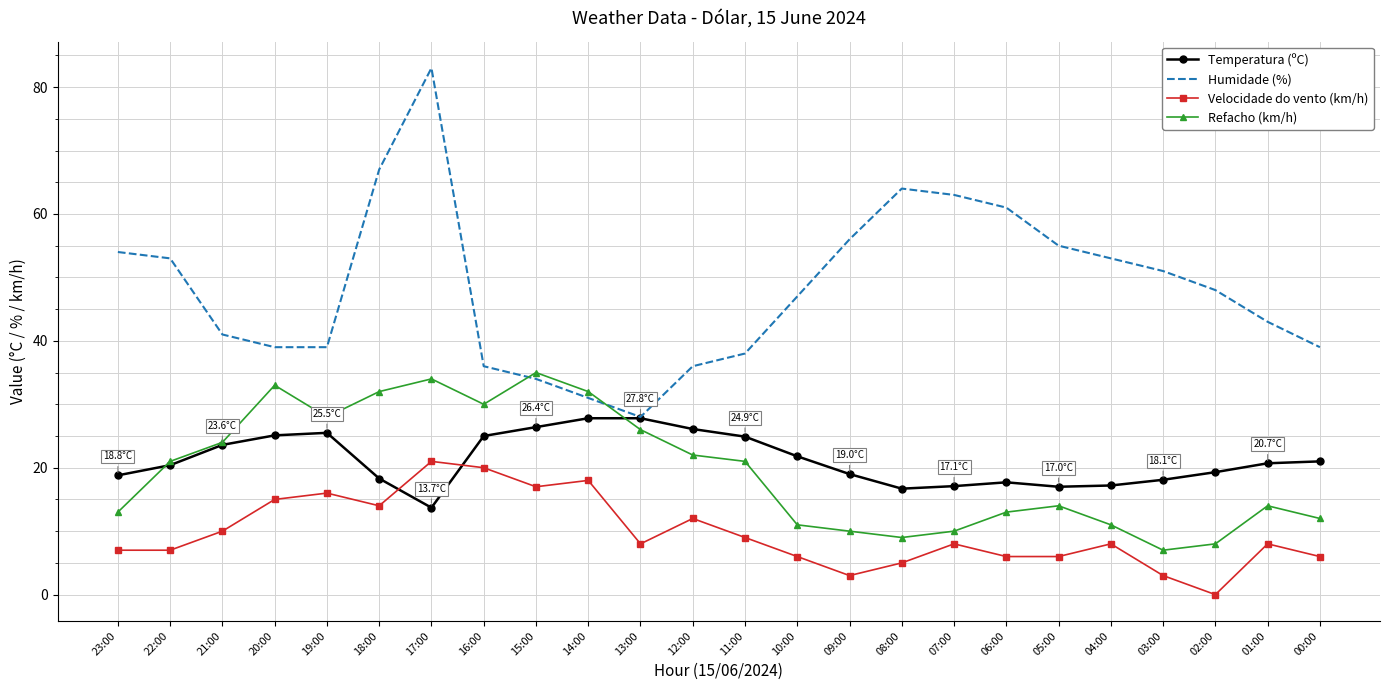

What is the difference between the second highest and second lowest values in the Temperatura (ºC) series?

11.1